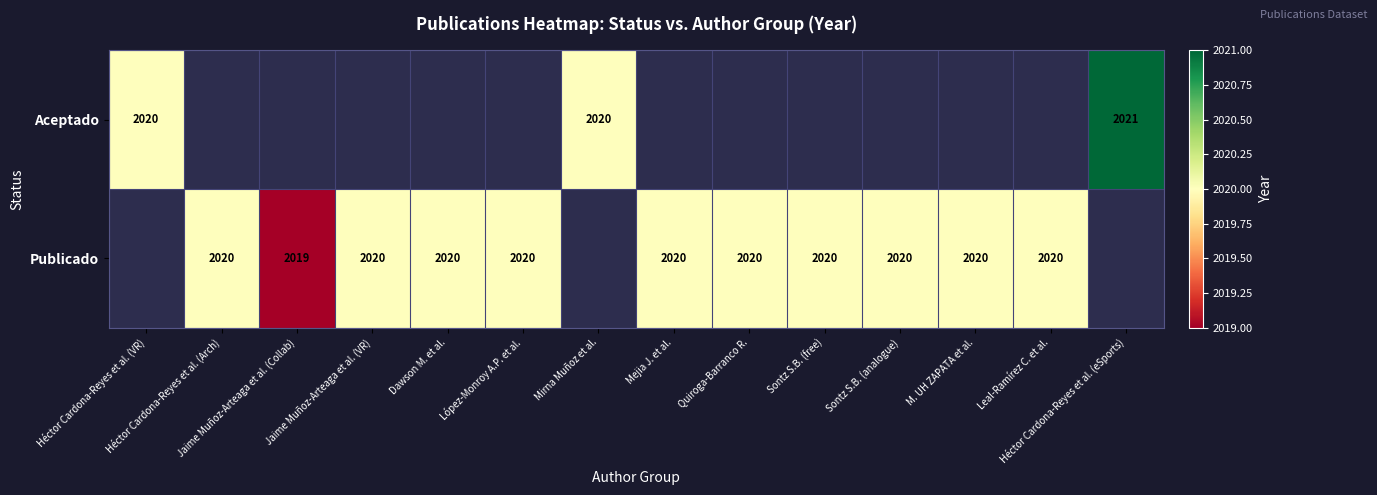

Count the number of data series in this chart.

2